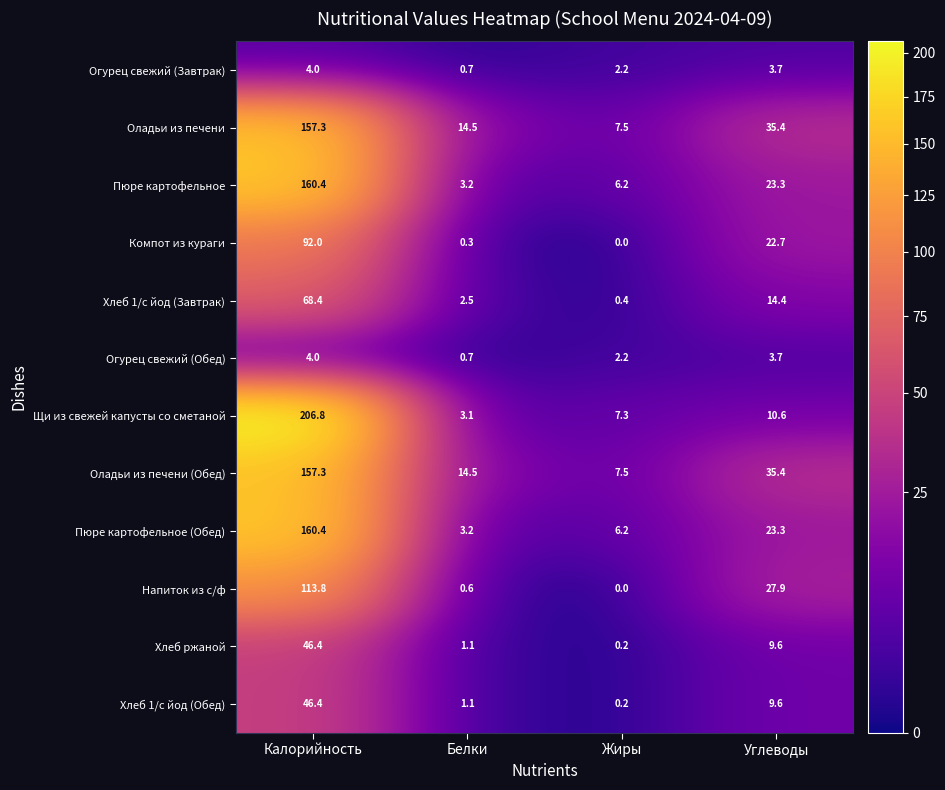

True or false: Пюре картофельное (Обед) has a value of 1.6 at Белки.

False